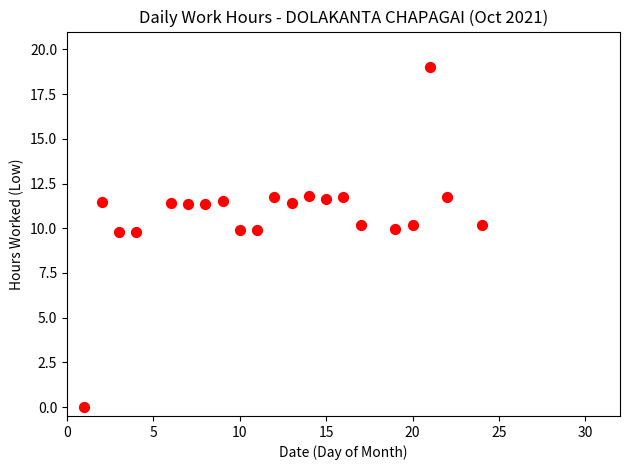

What is the range of Y values (max minus min)?

19.0